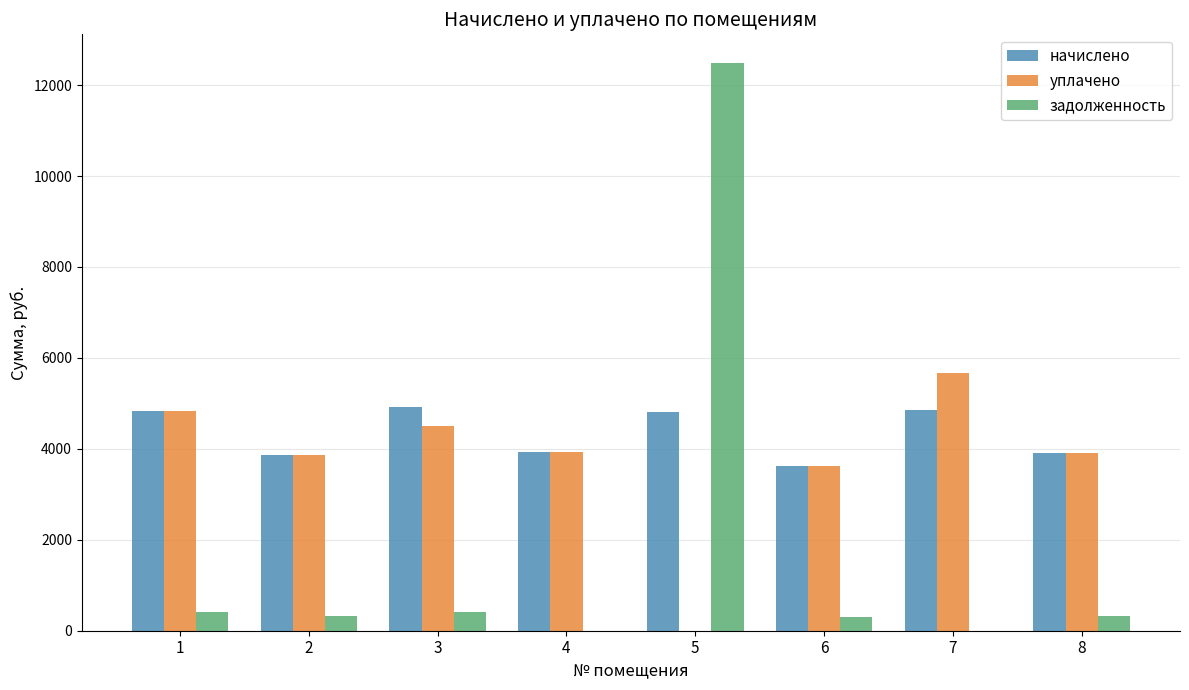

At which category does the chart reach its peak across all series?

5